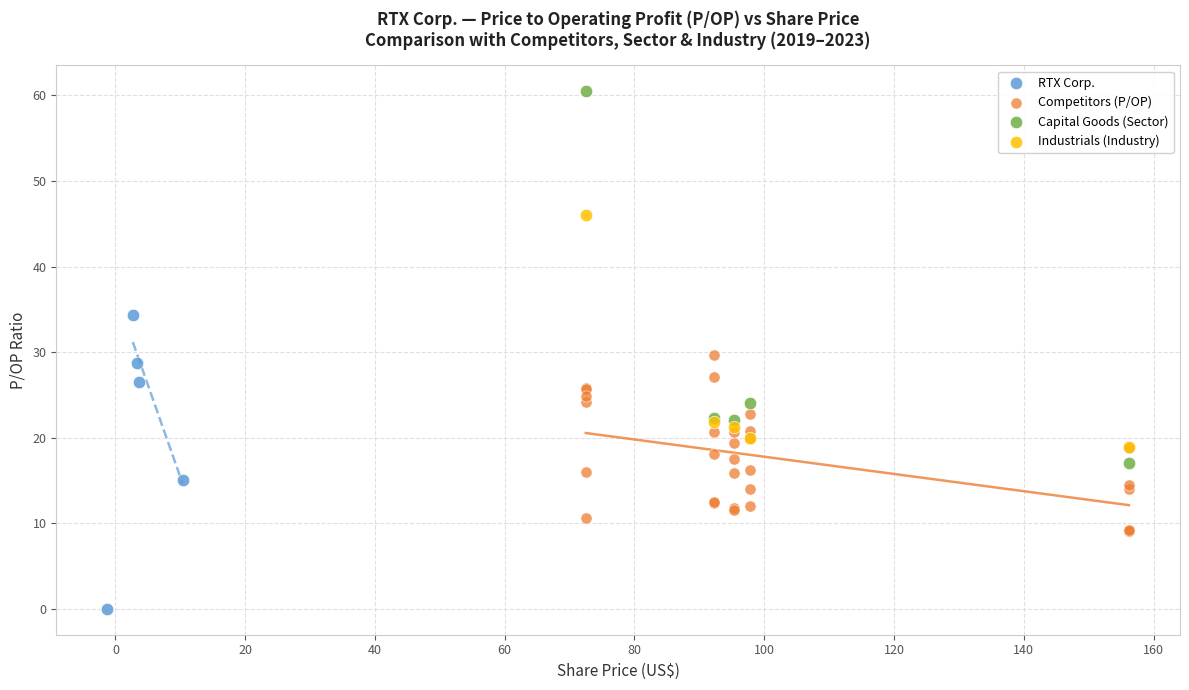

Which series contains the highest Y value?

Capital Goods (Sector)